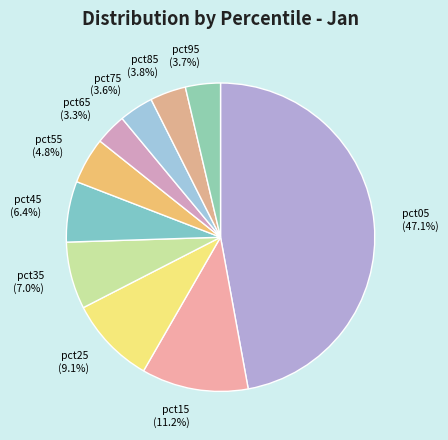

Combined, do pct25 (9.1%) and pct15 (11.2%) account for over 50%?

No